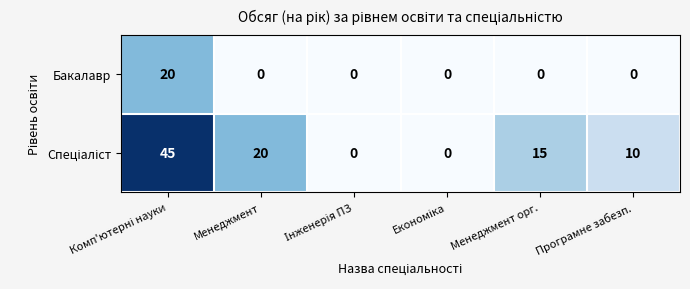

What is the total value across all series at Менеджмент орг.?

15